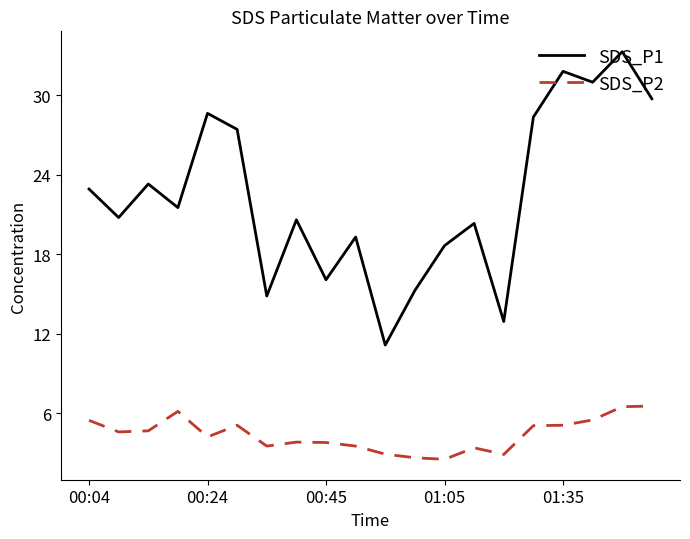

What is the minimum value for SDS_P1?

11.2